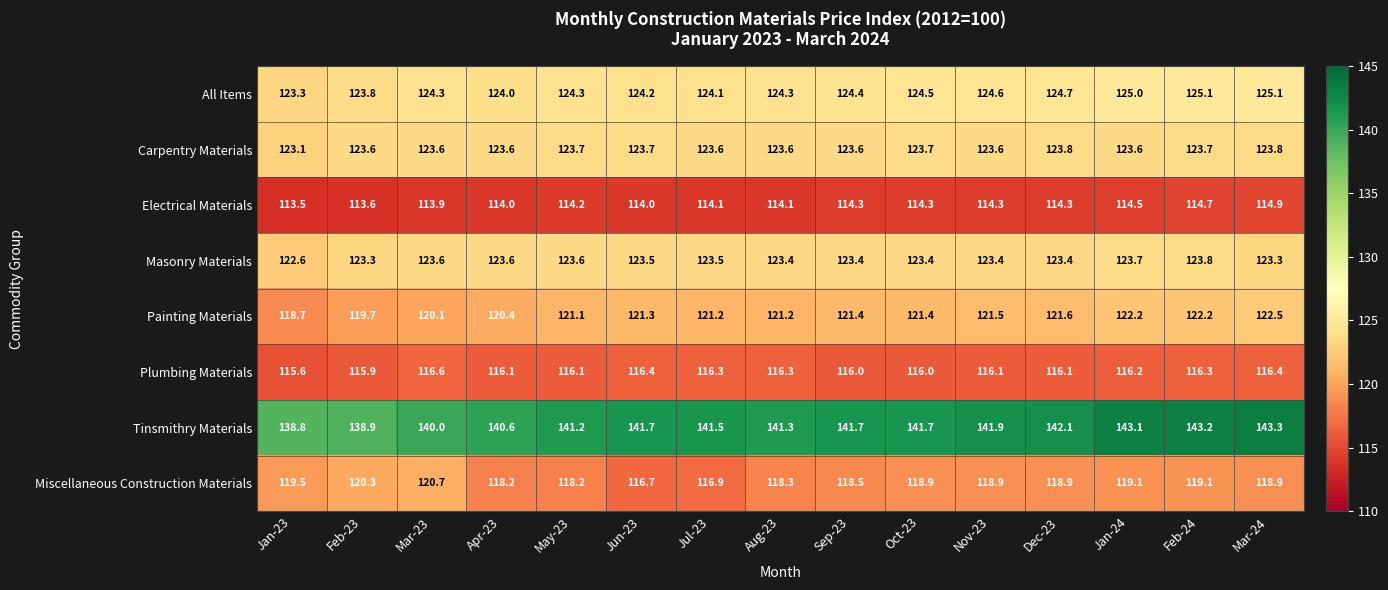

Where is All Items nearest to the value 124?

Apr-23